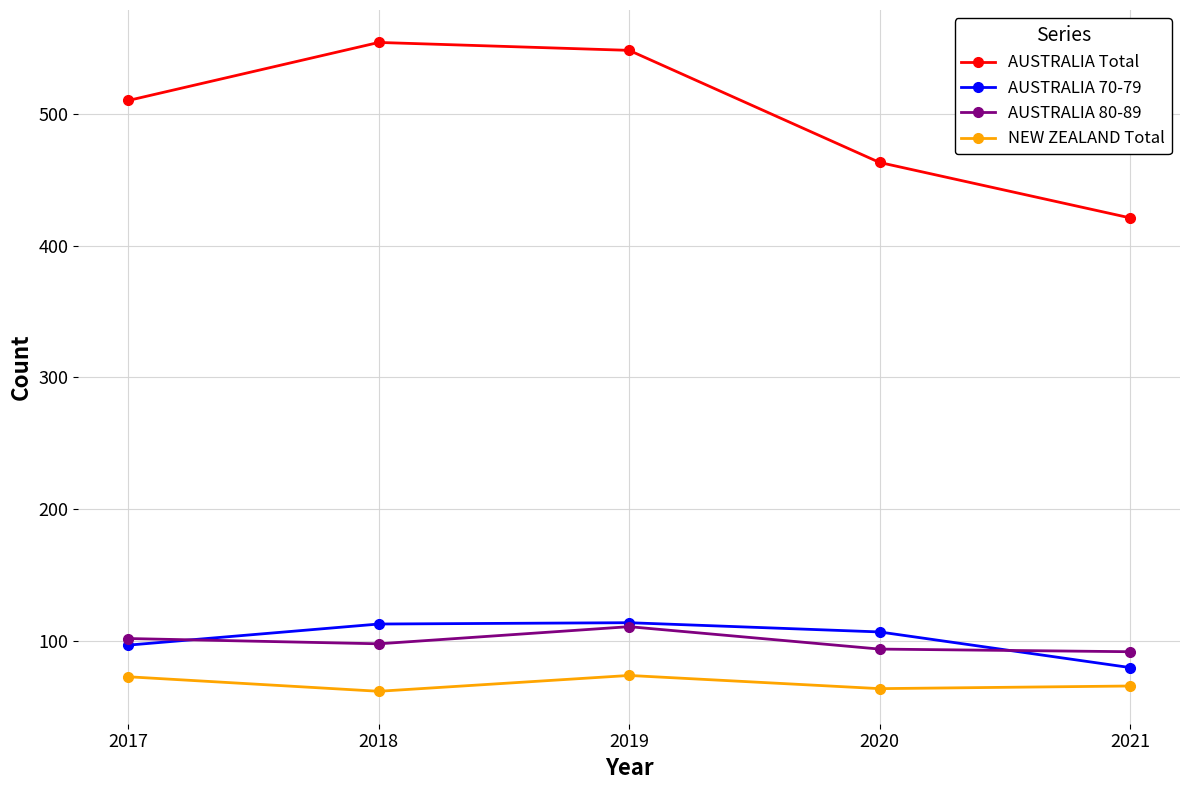

Is the value of AUSTRALIA Total at 2021 greater than the value of AUSTRALIA 80-89 at 2019?

Yes